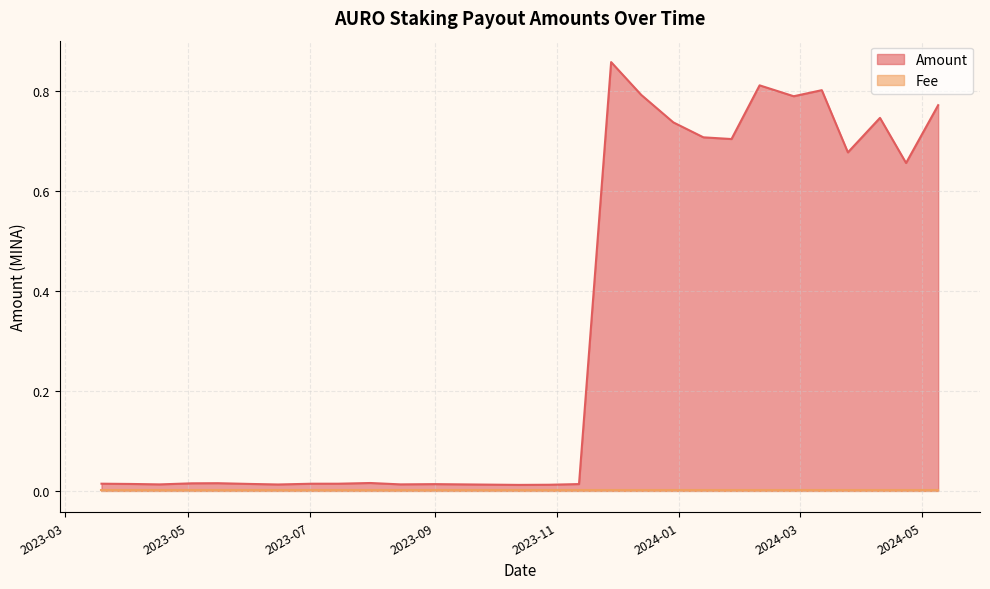

How many lines are shown in the chart?

2